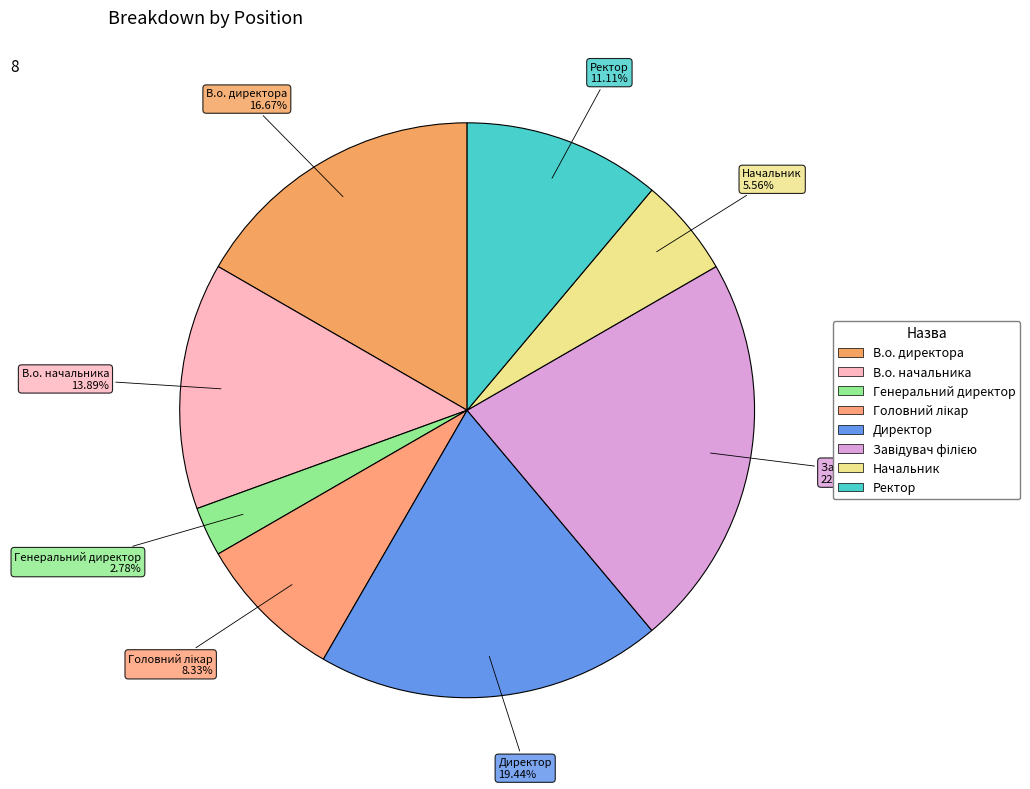

How many slices are in this pie chart?

8